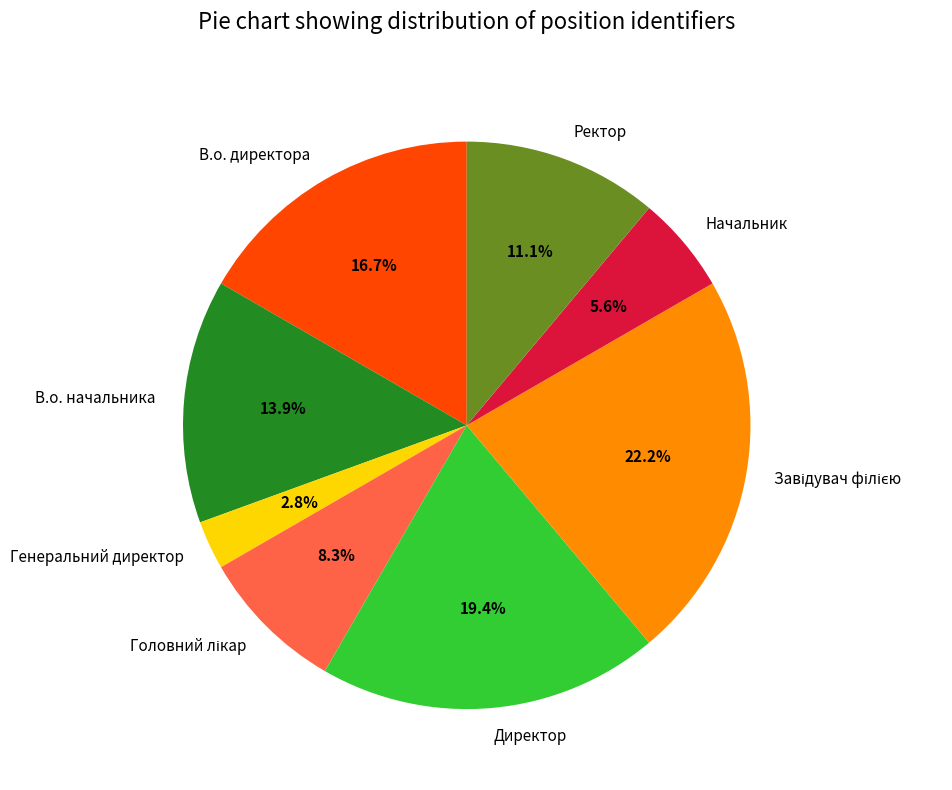

What percentage is the Ректор slice, to the nearest percent?

11%